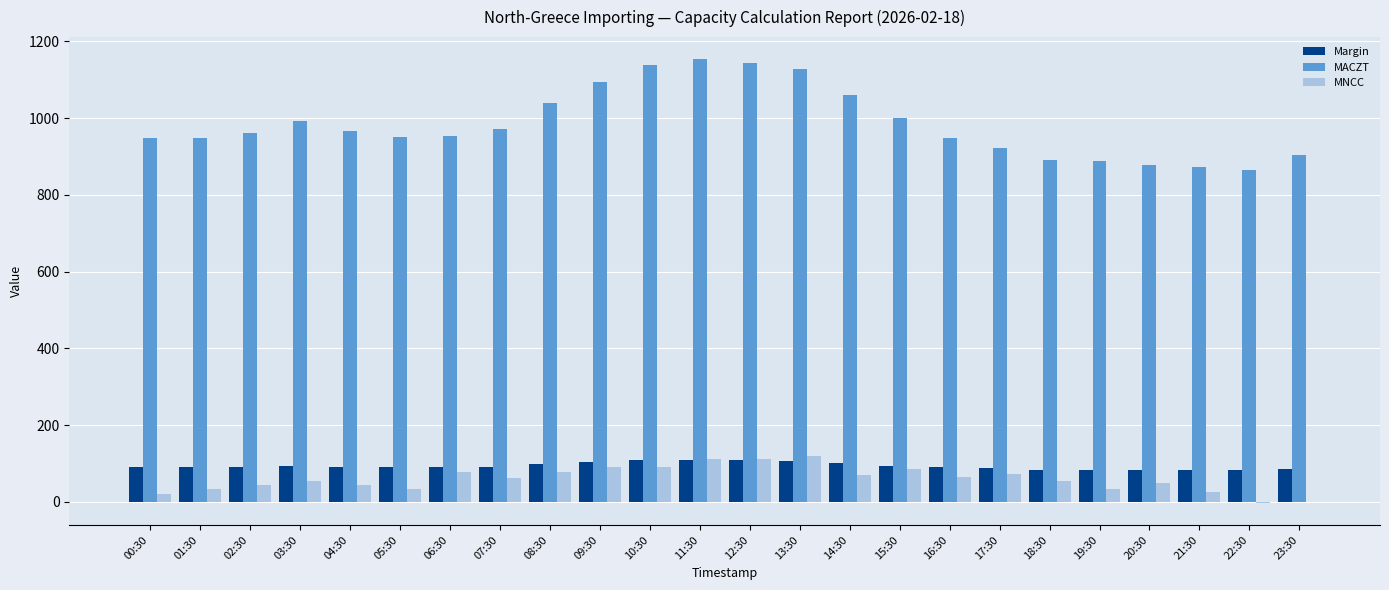

What is the total value across all series at 04:30?

1099.6